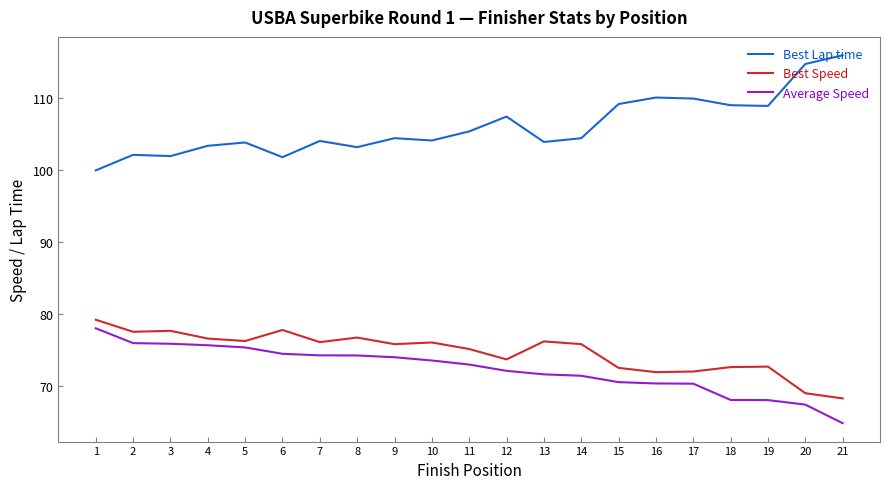

Count the number of categories in the chart.

21